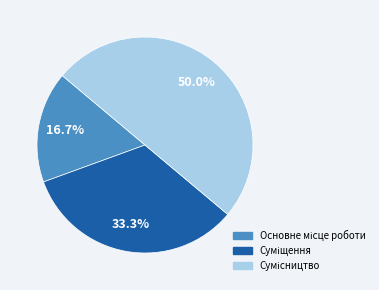

How many segments does this pie chart have?

3